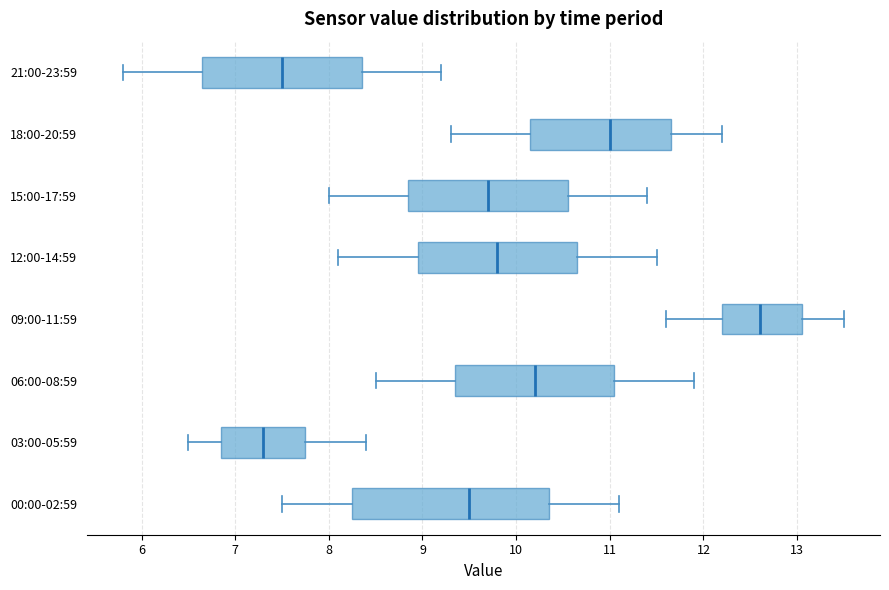

Comparing the boxes themselves (not the whiskers), which one is the widest?

00:00-02:59